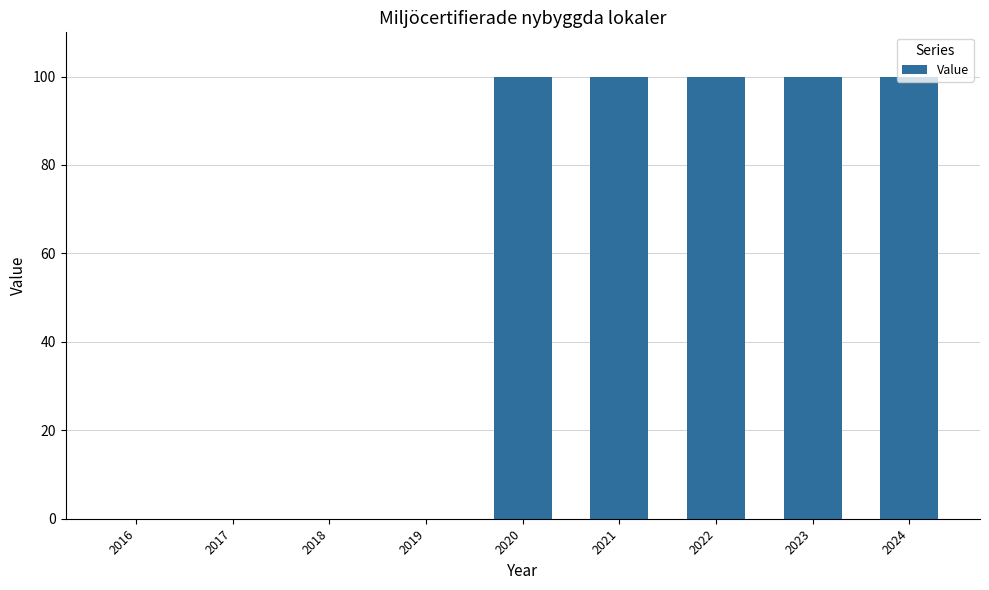

Reading left to right, transcribe all the data shown in this chart.

0	0	0	0	100	100	100	100	100